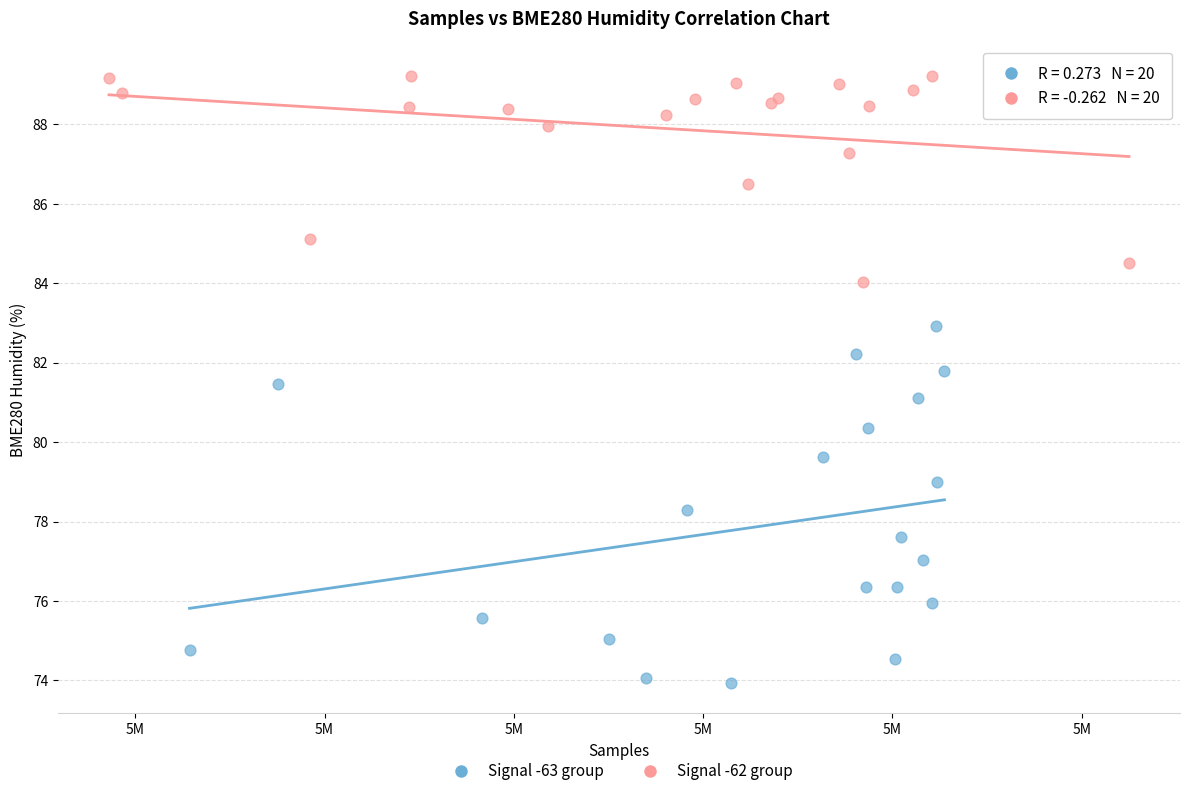

Which series reaches the maximum Y coordinate?

Signal -62 group